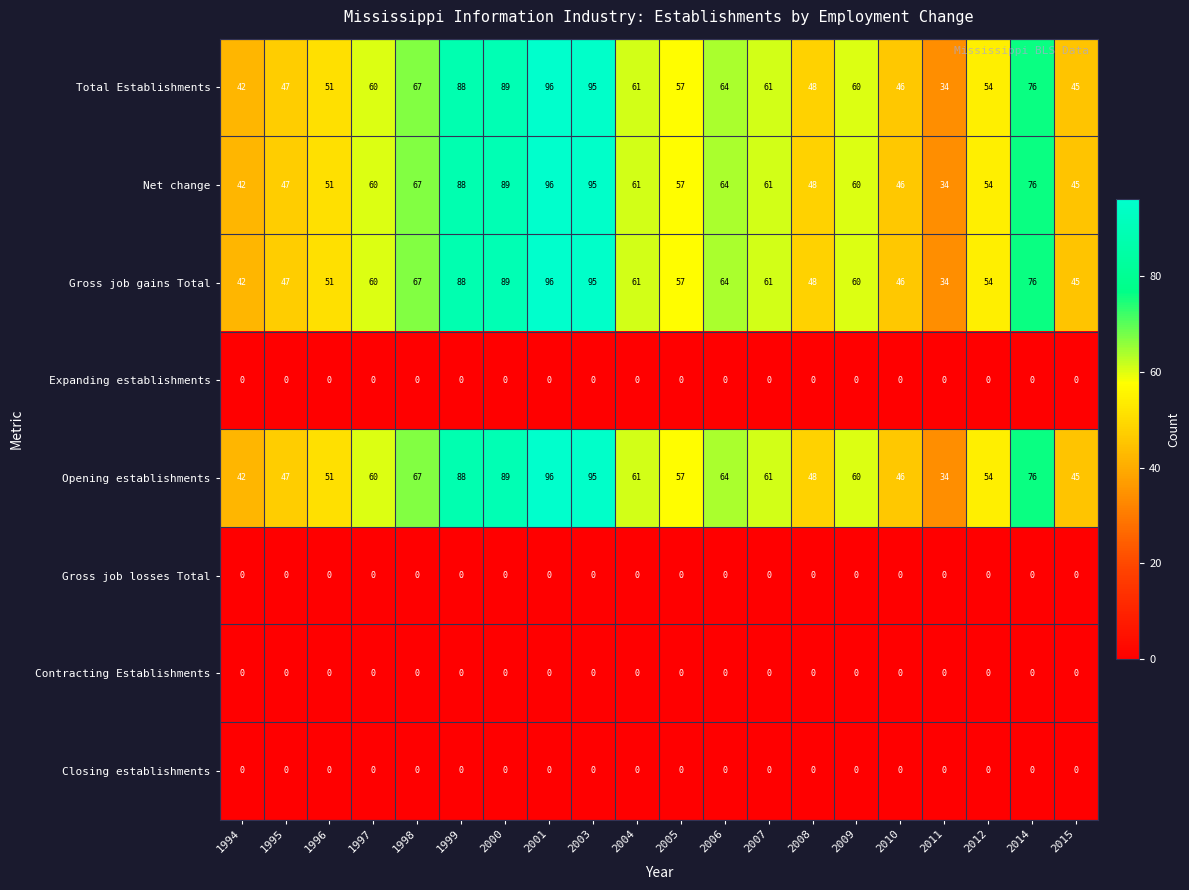

What is the difference between the second highest and second lowest values in the Net change series?

53